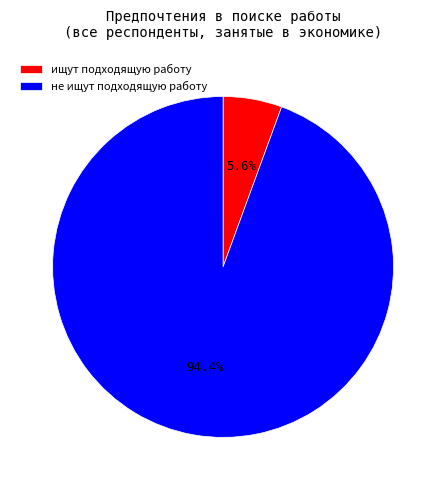

Does не ищут подходящую работу represent more than half of the total?

Yes